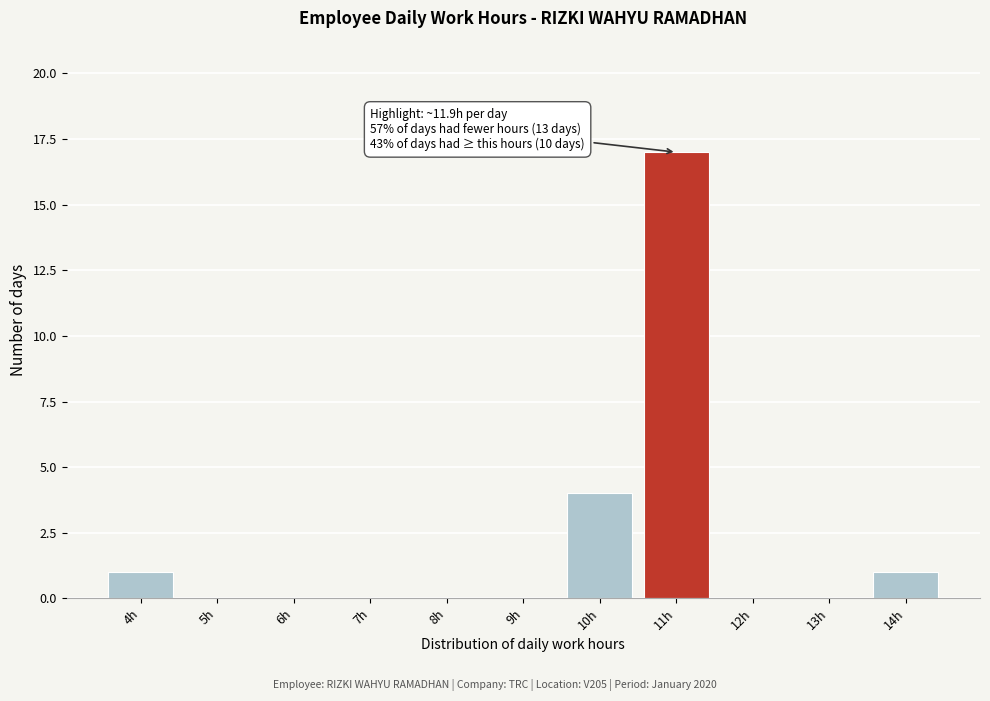

Reading left to right, transcribe all the data shown in this chart.

4h=1	5h=0	6h=0	7h=0	8h=0	9h=0	10h=4	11h=17	12h=0	13h=0	14h=1